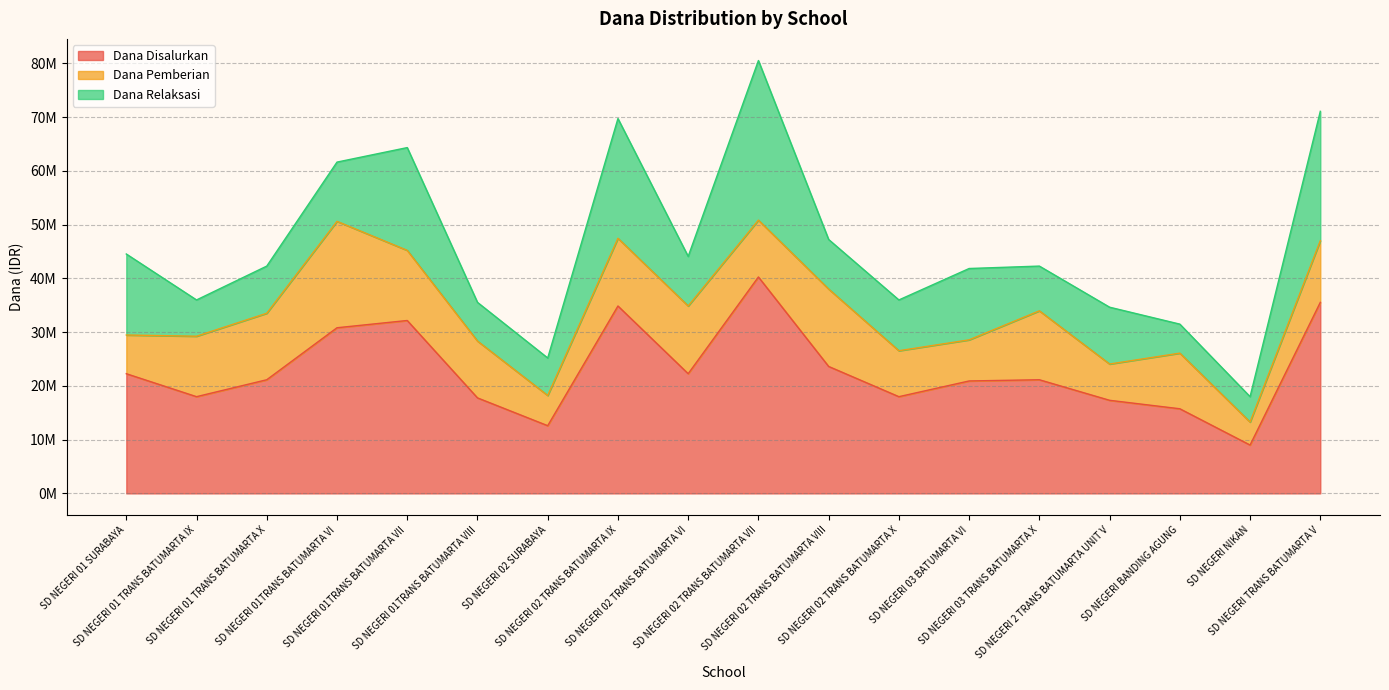

What are all the series names shown in the legend?

Dana Disalurkan, Dana Pemberian, Dana Relaksasi